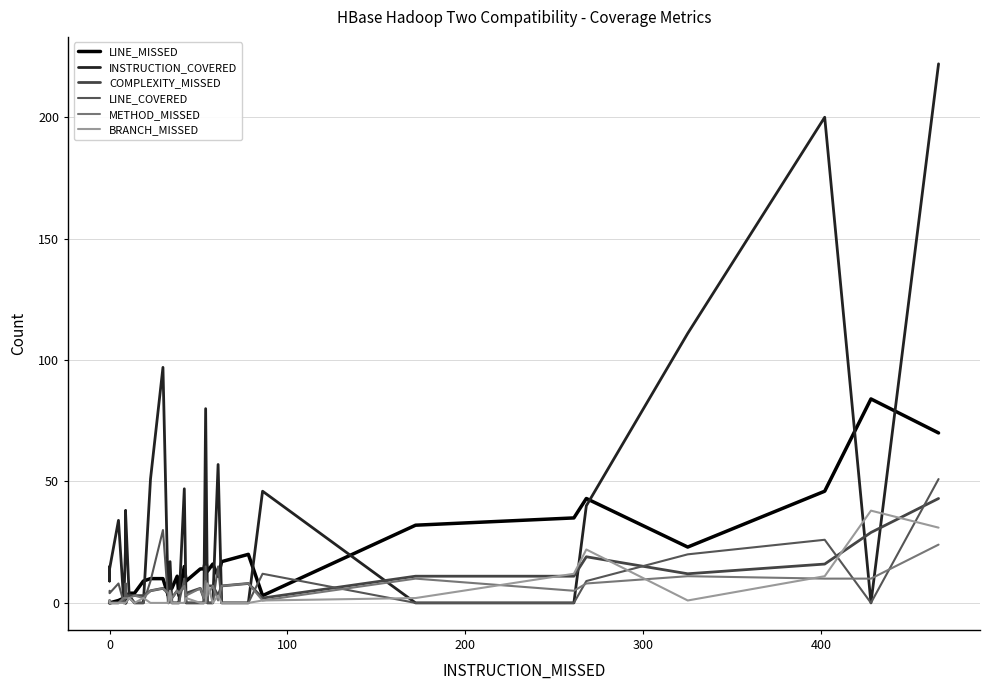

How many lines are shown in the chart?

6